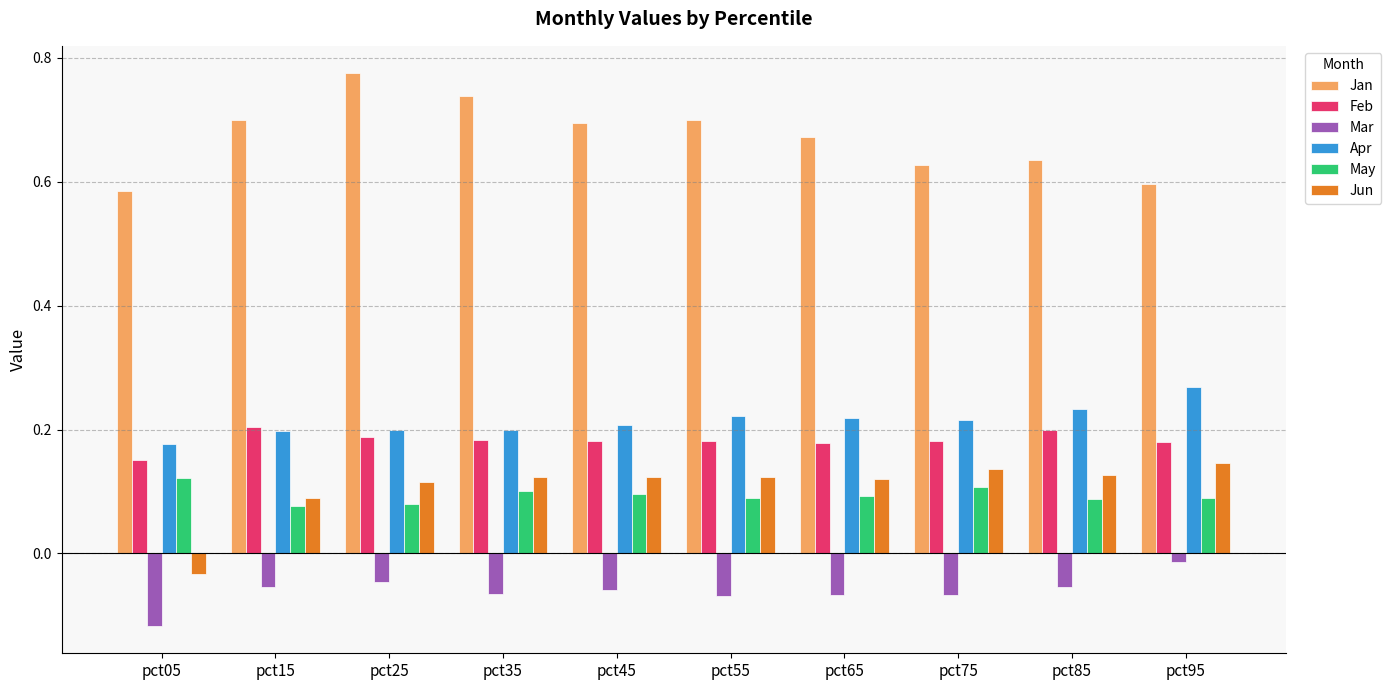

The value of Jan at pct85 is 0.4. True or false?

False